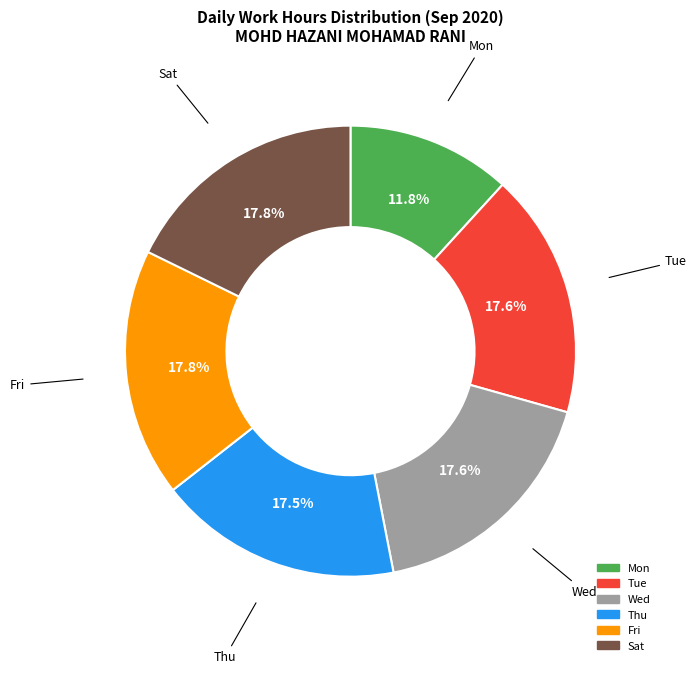

How many segments does this pie chart have?

6